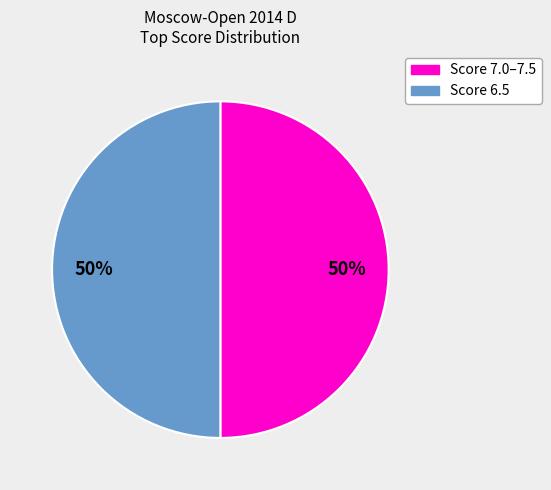

How many slices are in this pie chart?

2